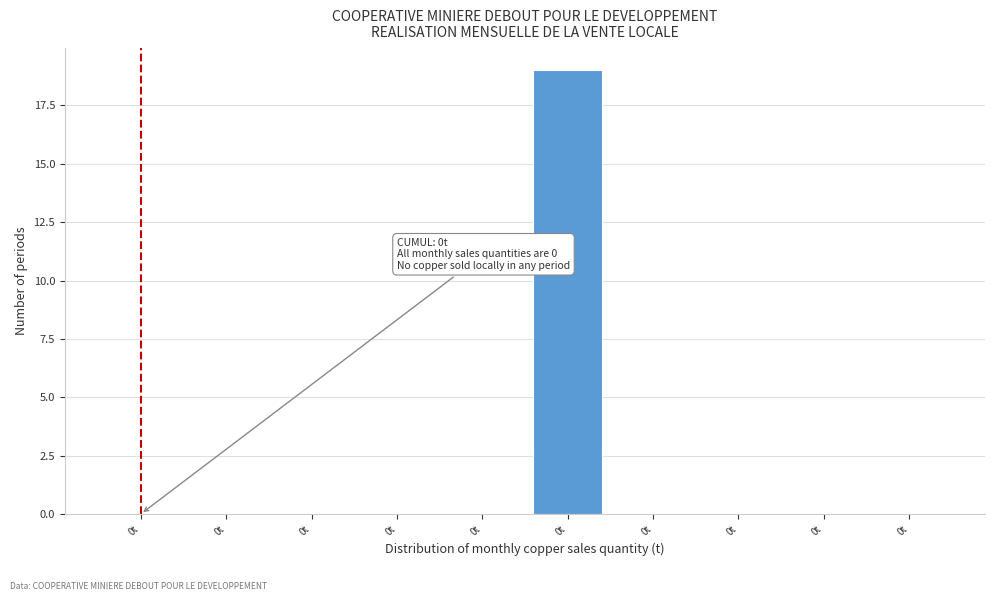

Count the number of data series in this chart.

1